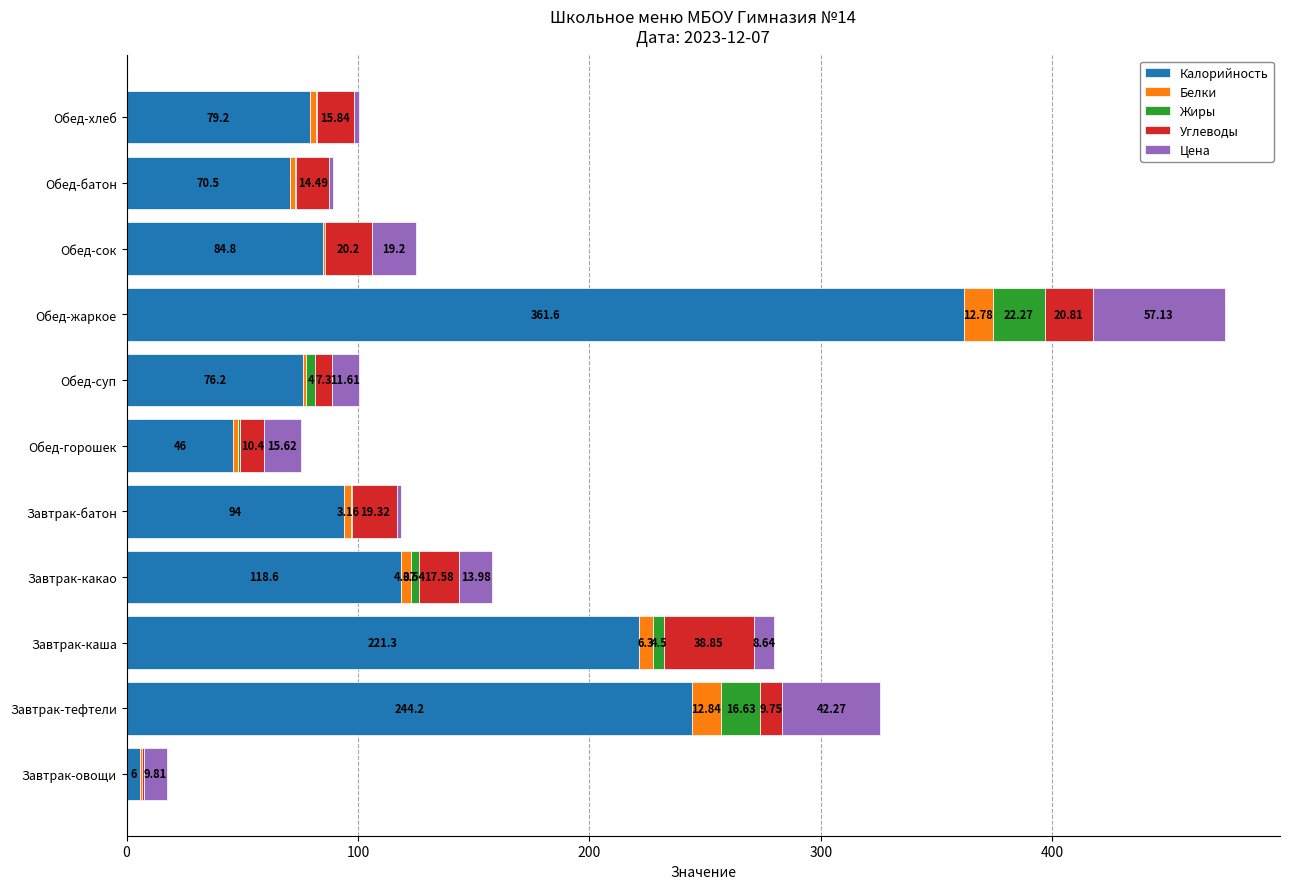

At which category is the sum across all series the highest?

Обед-жаркое